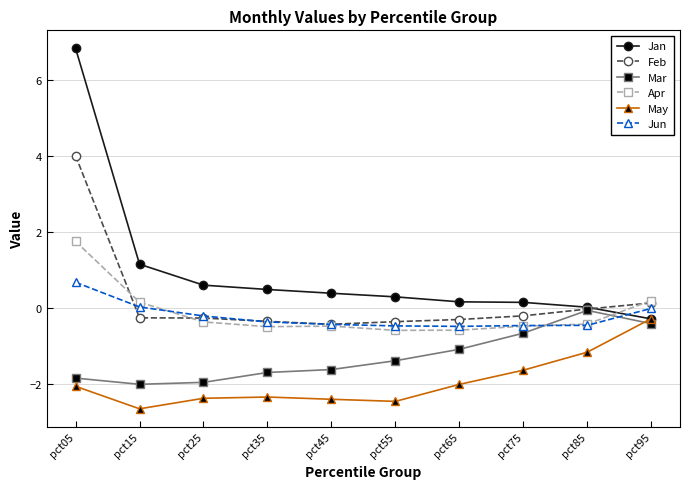

Which series has the largest range (max minus min)?

Jan